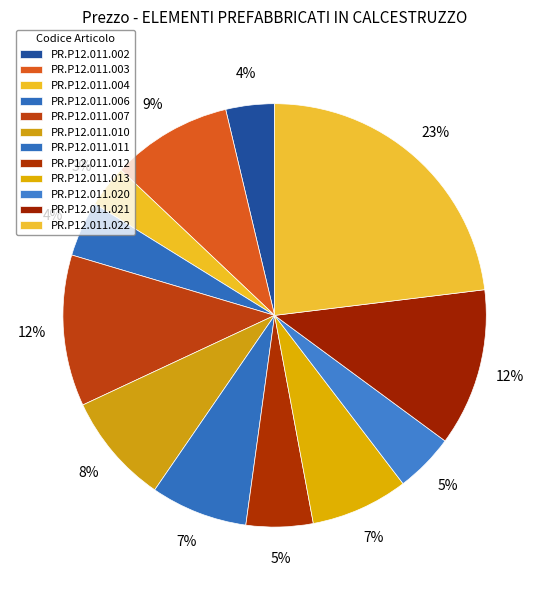

Count the number of slices in the pie.

12